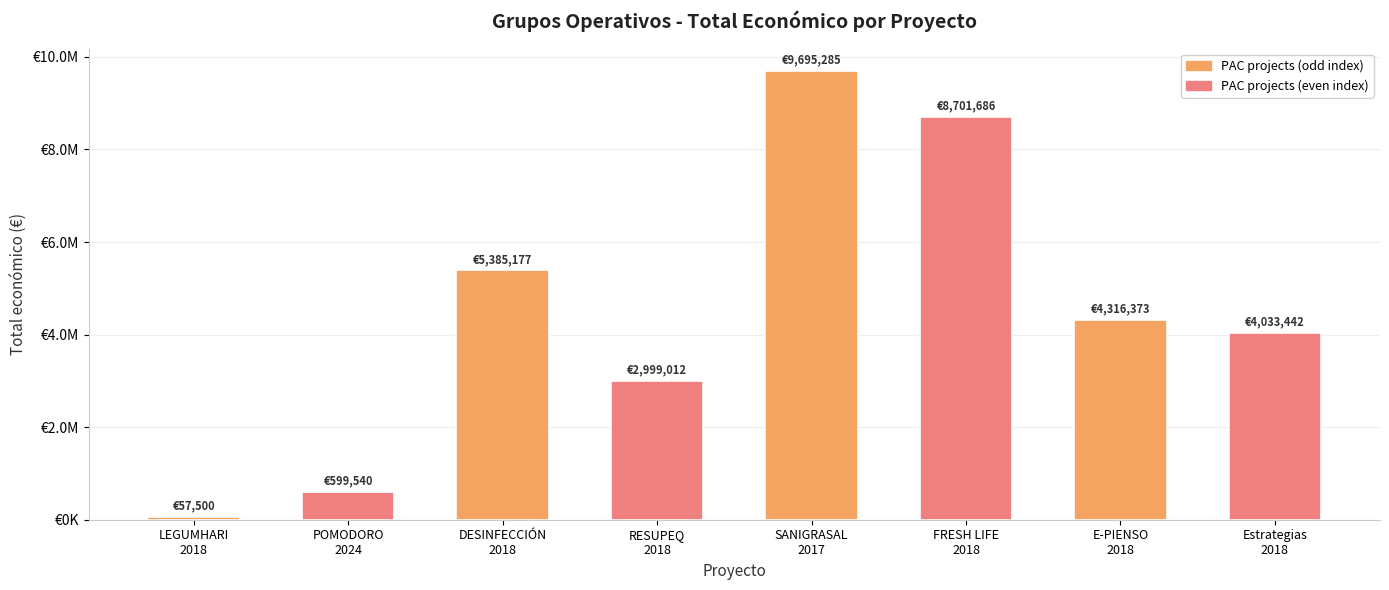

Does the chart contain any negative values?

No